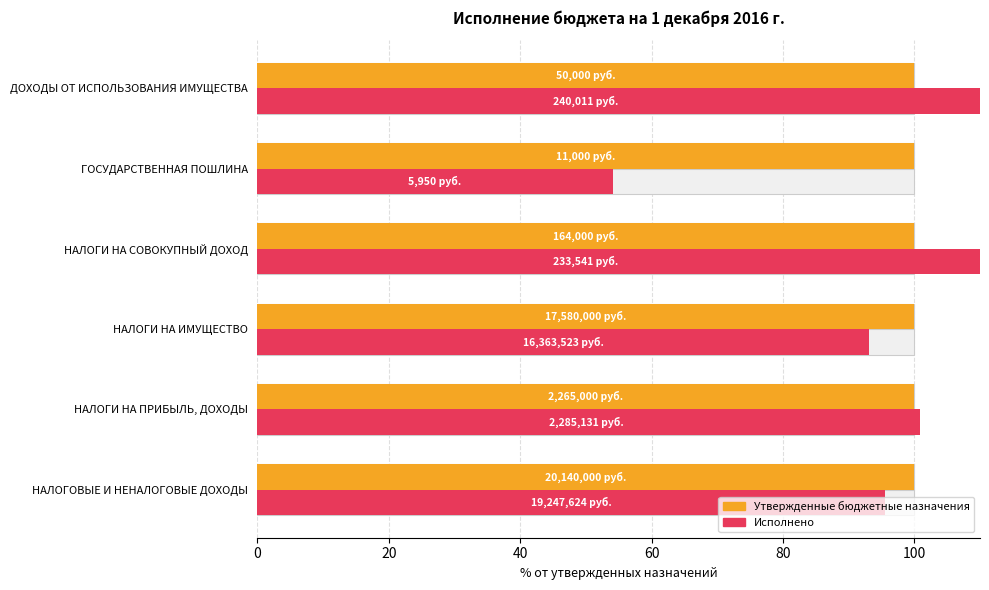

What is the sum of the Исполнено values at НАЛОГОВЫЕ И НЕНАЛОГОВЫЕ ДОХОДЫ and ГОСУДАРСТВЕННАЯ ПОШЛИНА?

149.7